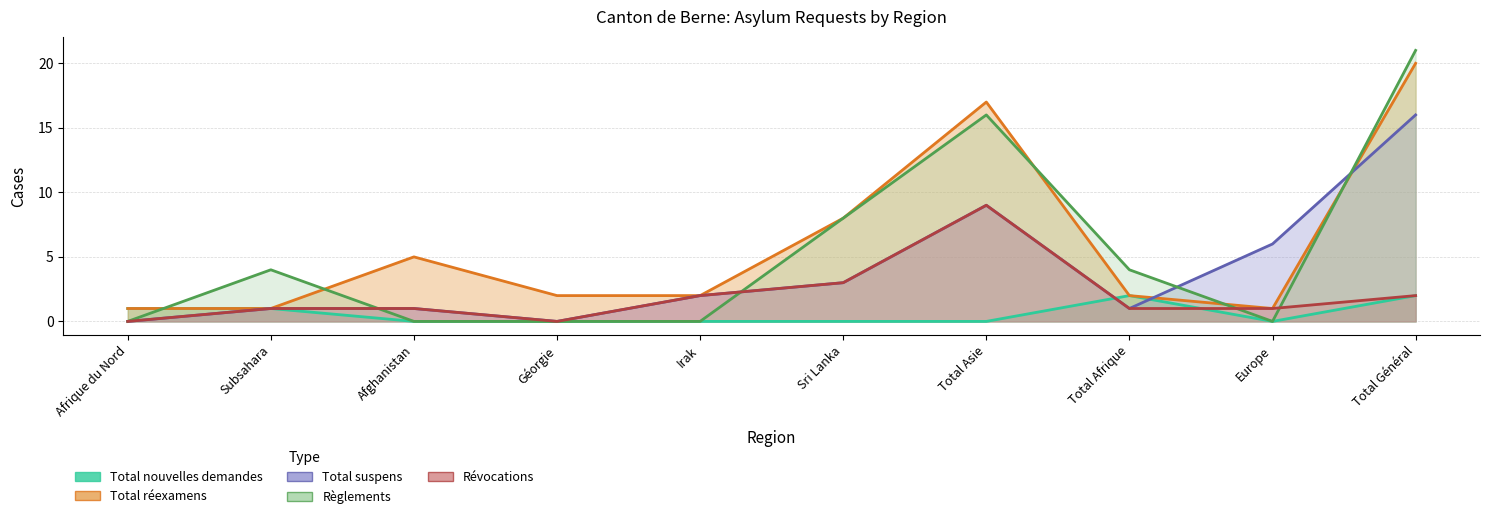

Where is the first local maximum for Règlements?

Subsahara